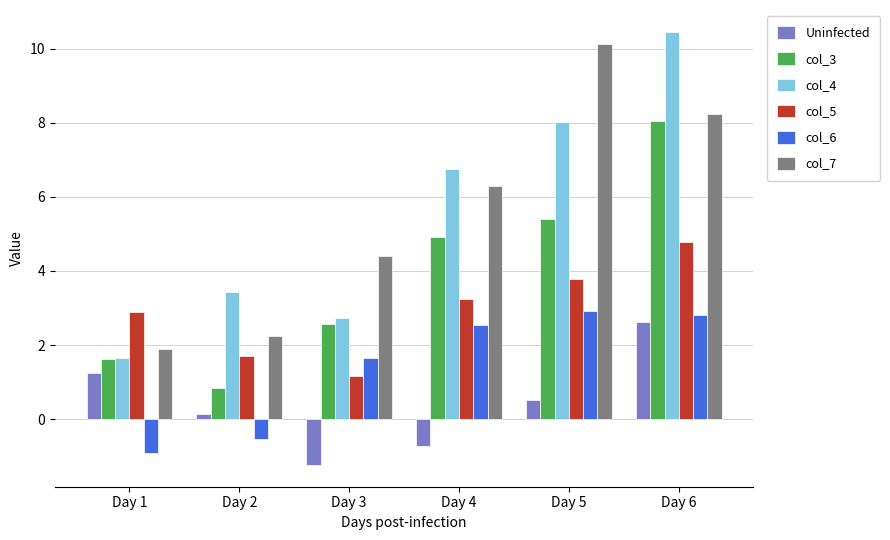

What is the average value of the col_5 series?

2.9